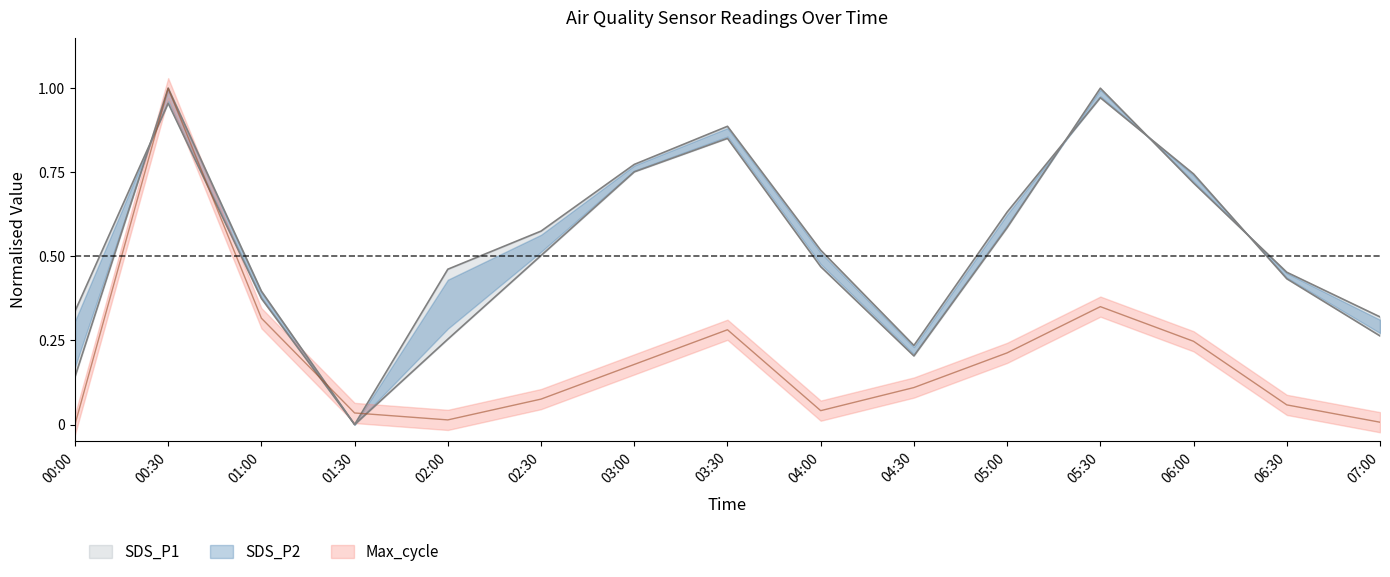

What is the highest value of the SDS_P1 series?

1.0